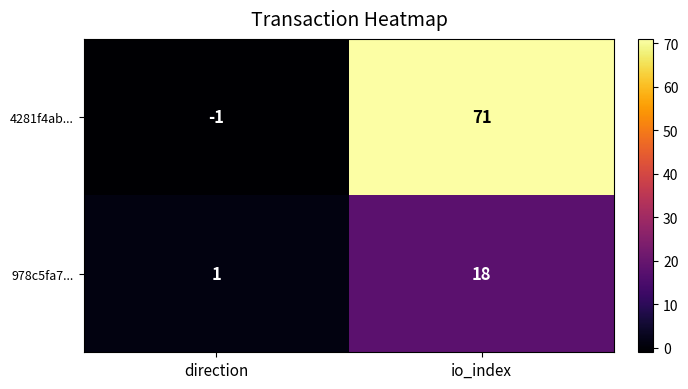

The value of 4281f4ab... at direction is -1. True or false?

True